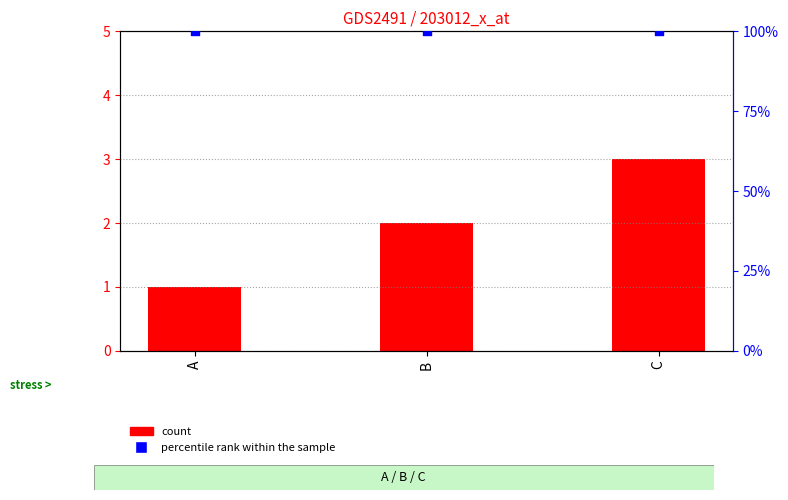

What are all the series names shown in the legend?

count, percentile rank within the sample